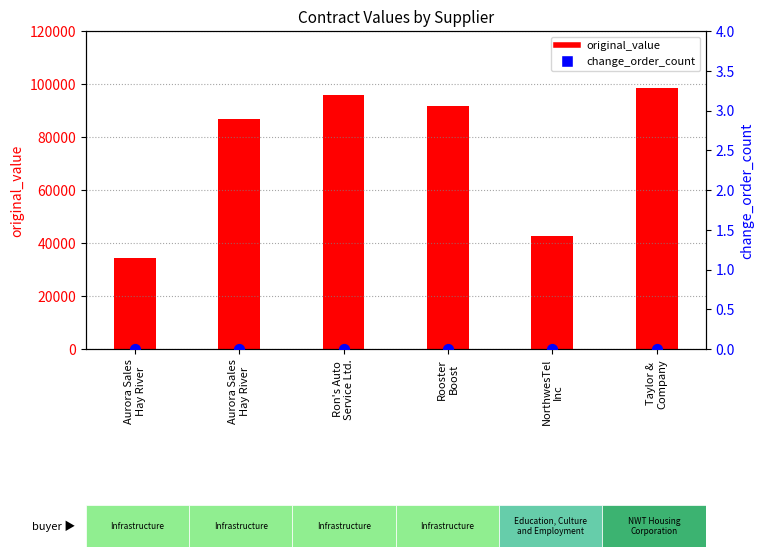

Which series has the widest spread of Y values?

original_value